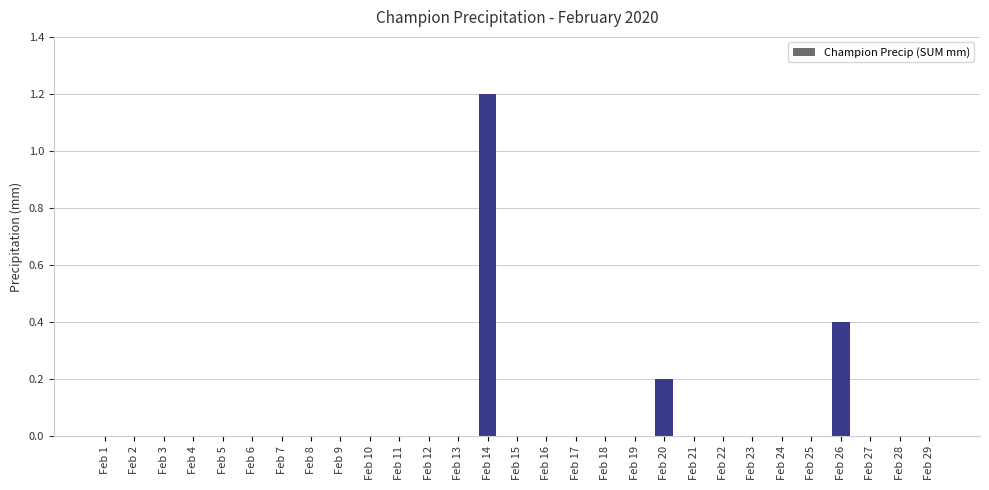

Between Feb 16 and Feb 20, which is larger?

Feb 20